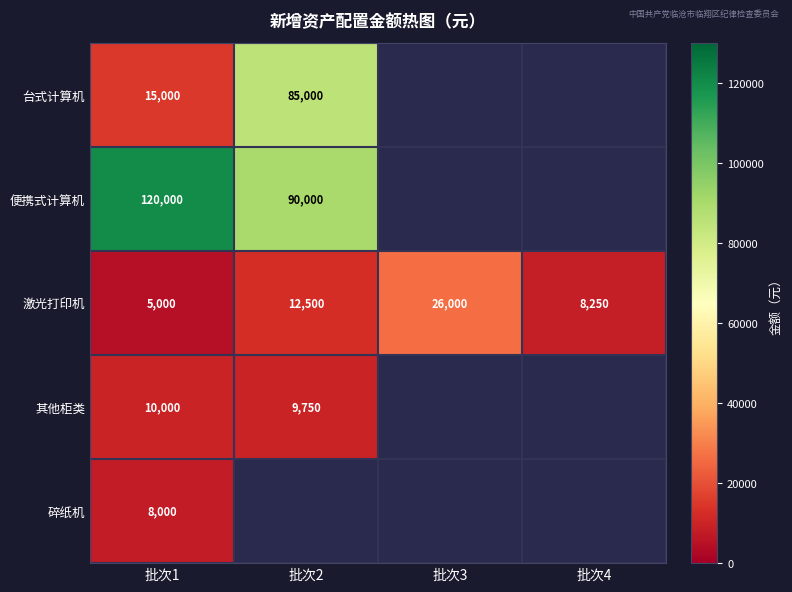

Is the value of 其他柜类 at 批次1 greater than the value of 台式计算机 at 批次2?

No